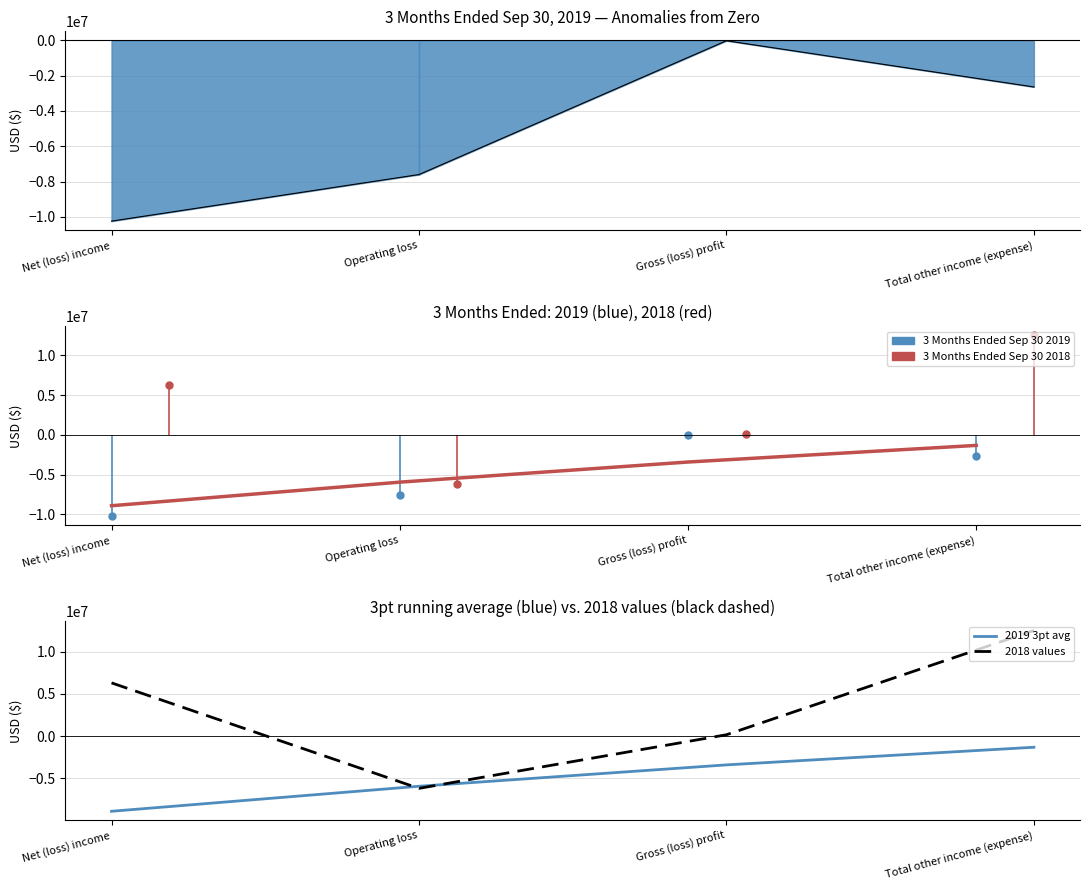

What is the label of the 4th point from the right?

Net (loss) income